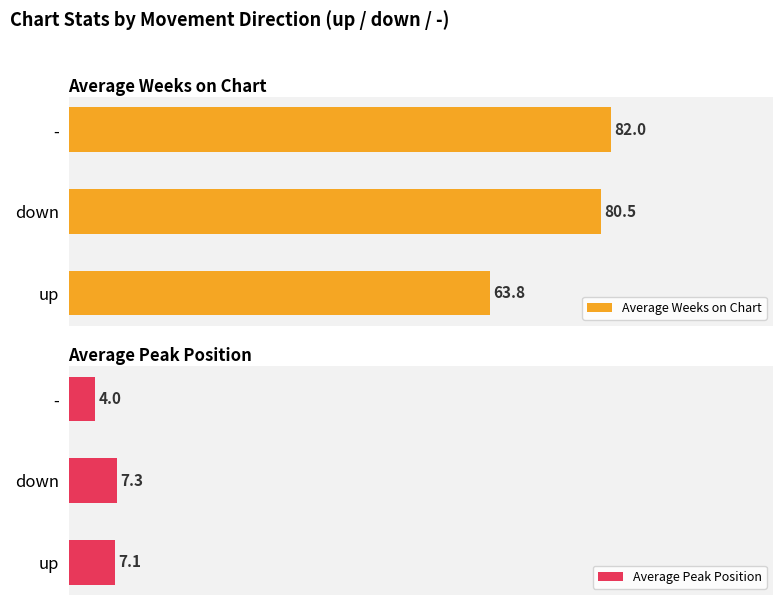

What are all the series names shown in the legend?

Average Weeks on Chart, Average Peak Position